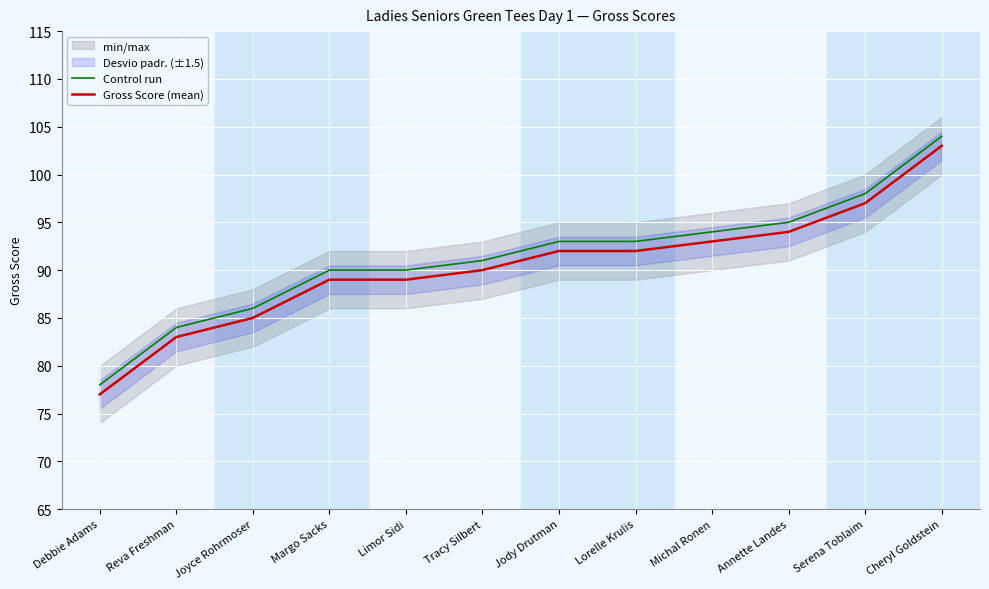

True or false: Control run has a value of 91 at Tracy Silbert.

True